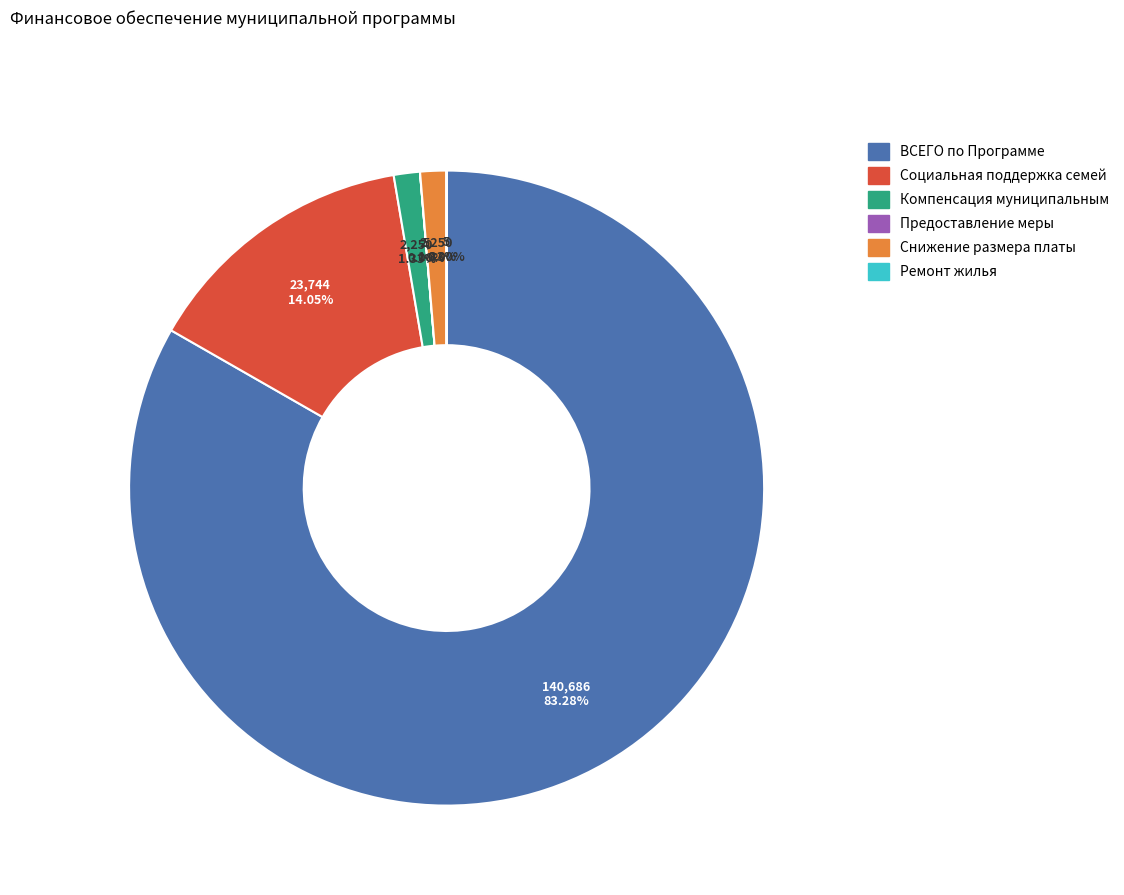

What is the largest slice in the pie chart?

ВСЕГО по Программе